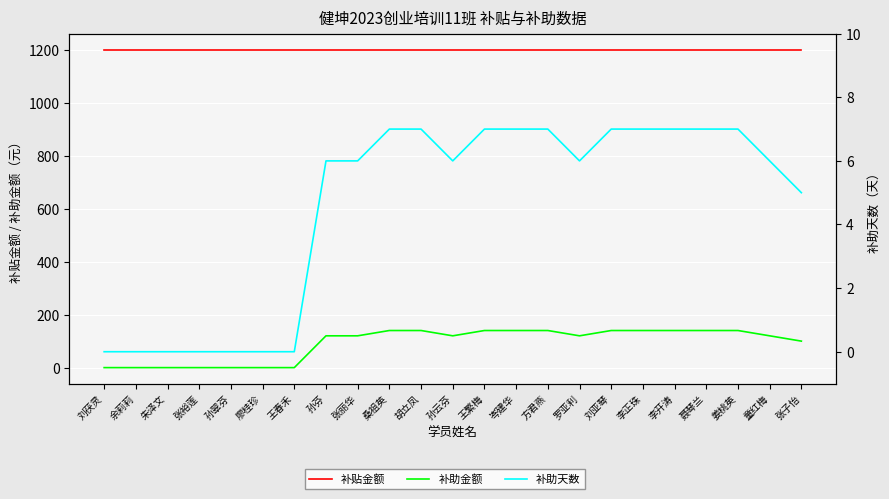

What is the average value of the 补贴金额 series?

1200